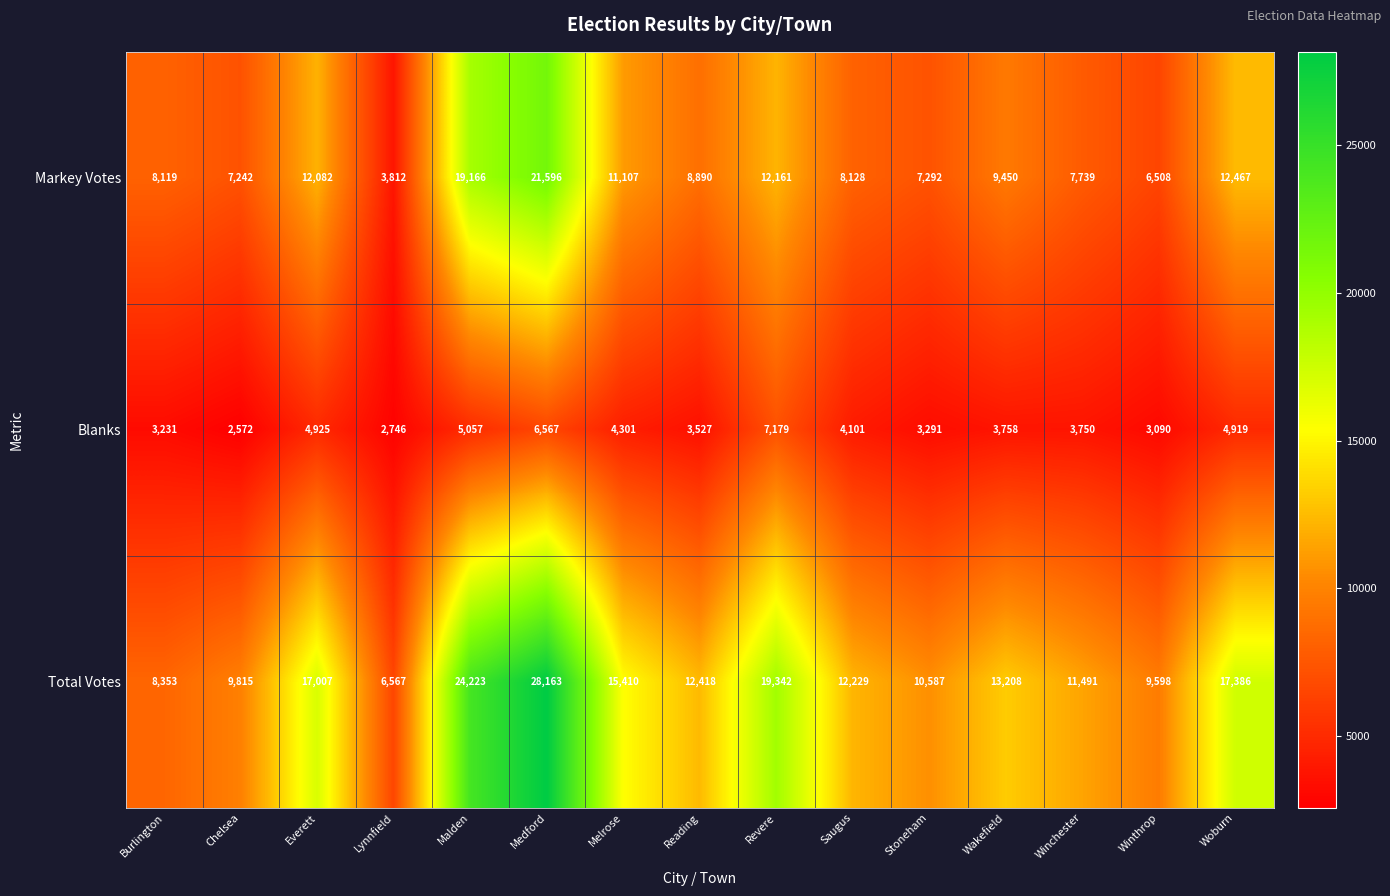

At which category is the sum across all series the highest?

Medford